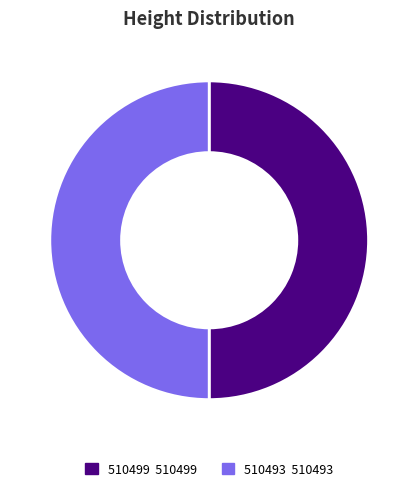

The 510493 slice represents 50% of the pie. True or false?

True